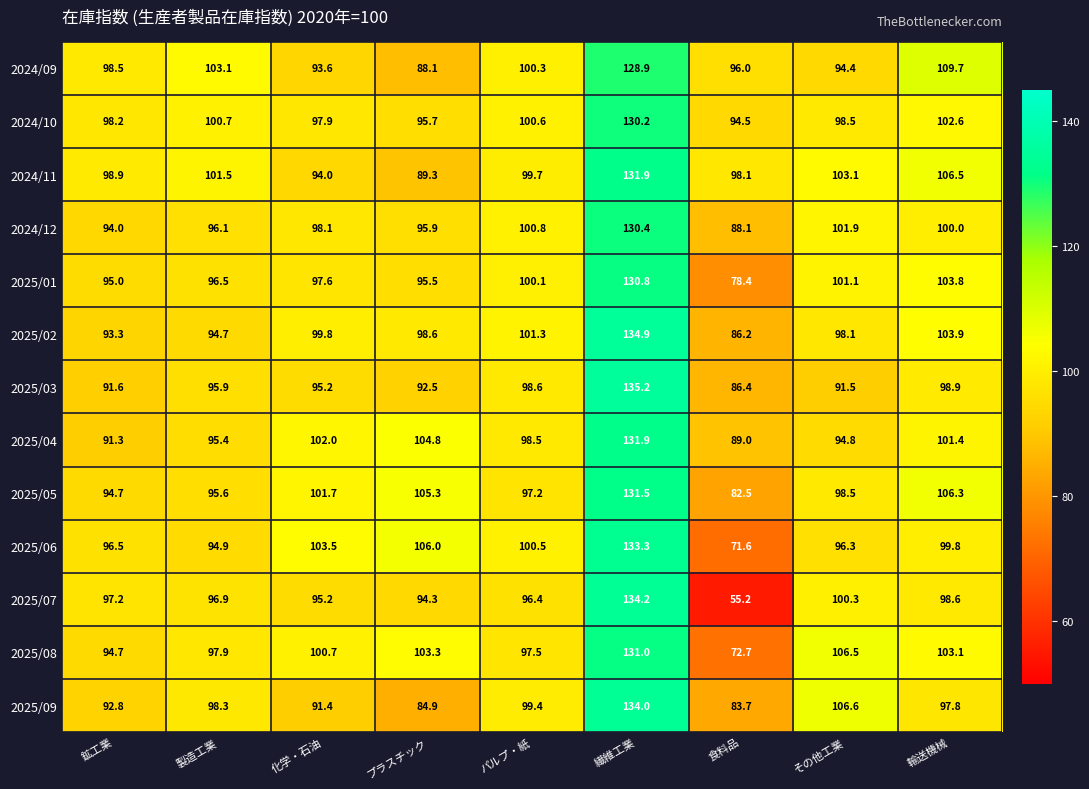

What is the difference between the highest and lowest values at 輸送機械?

11.9